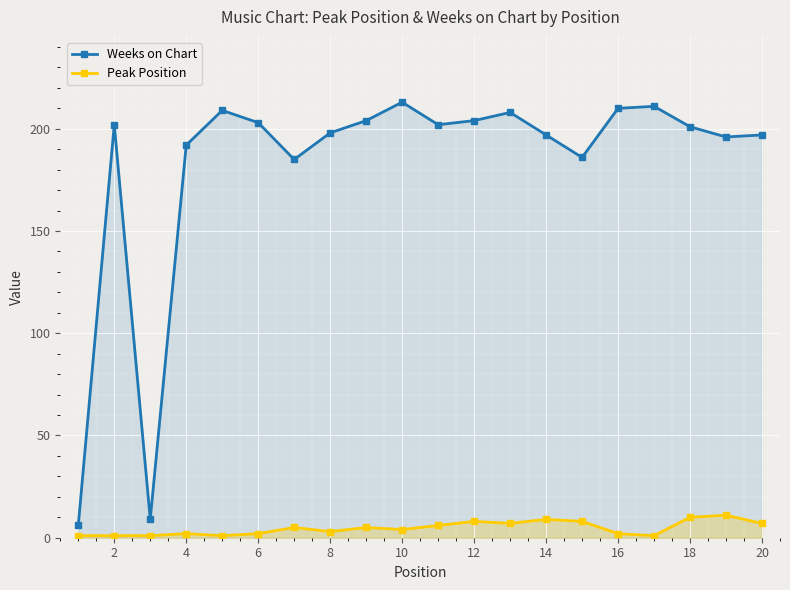

What is the average value of the Peak Position series?

5